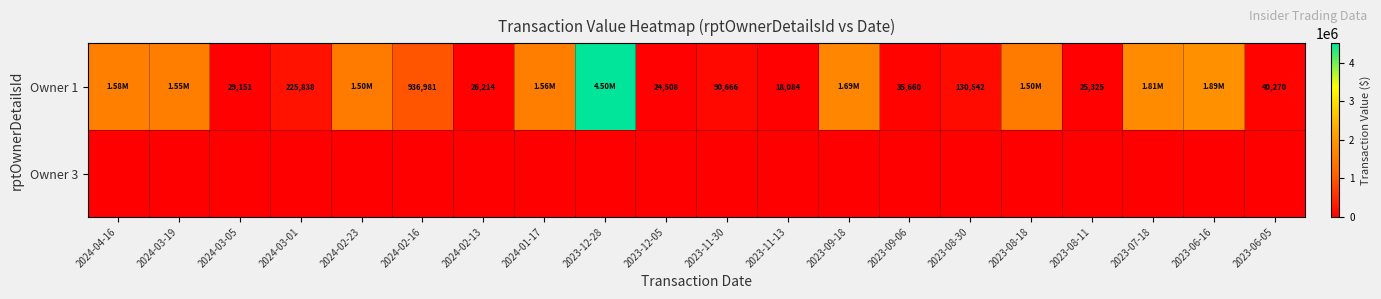

Between 2024-04-16 and 2023-12-28, which series saw the biggest shift?

Owner 1